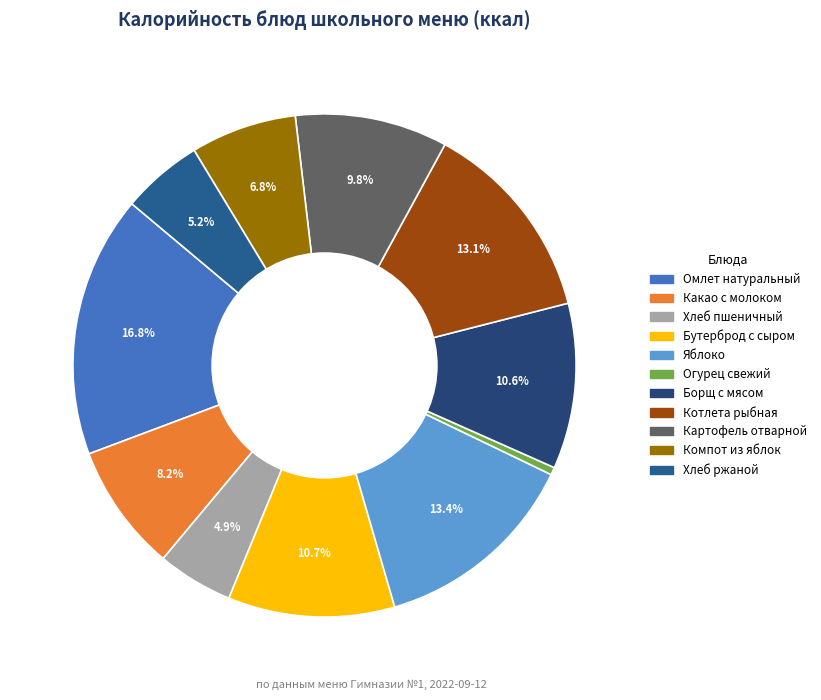

Is the sum of Борщ с мясом and Картофель отварной greater than half?

No